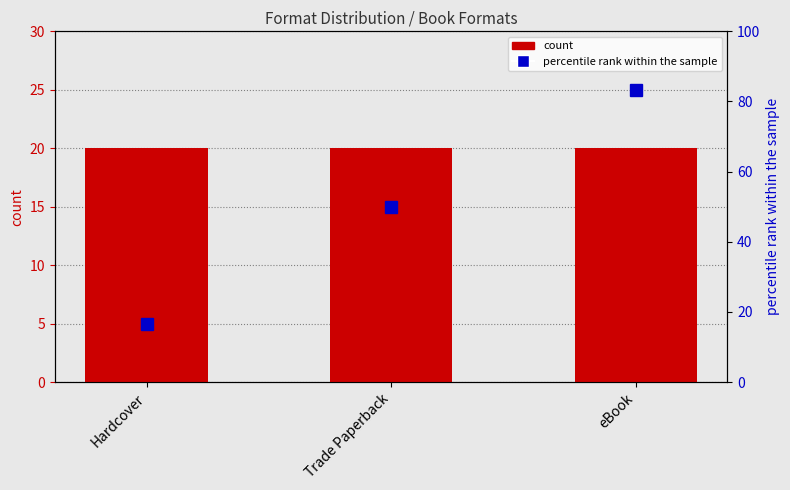

The percentile rank within the sample series shows 50.0 at Trade Paperback. True or false?

True